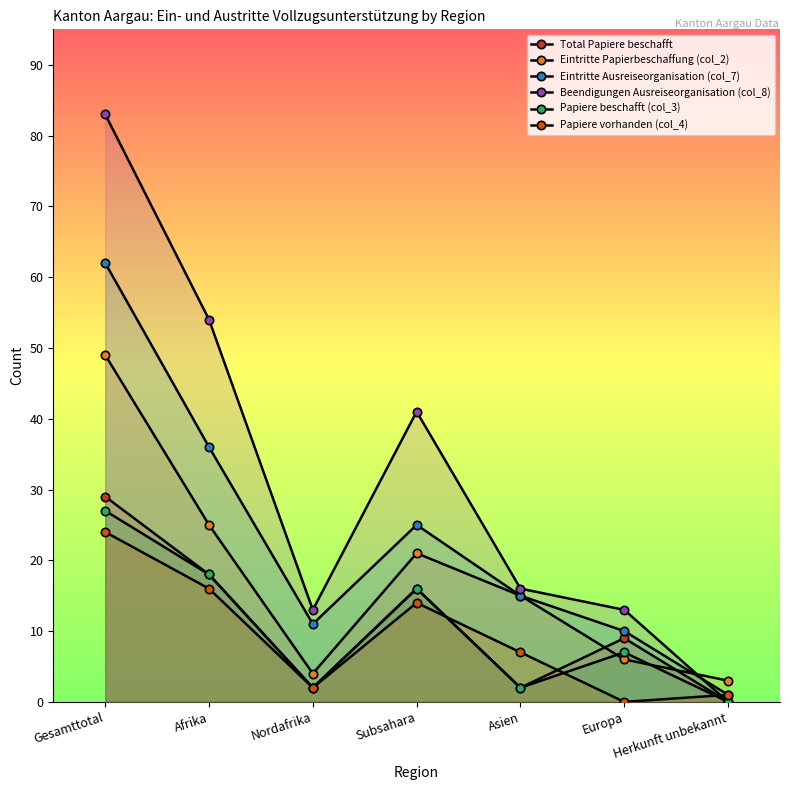

At which category is the sum across all series the highest?

Gesamttotal